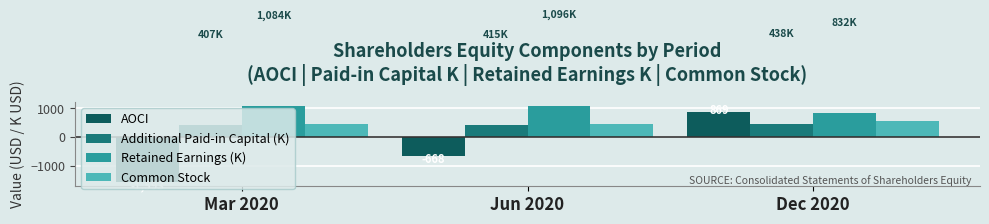

What are all the series names shown in the legend?

AOCI, Additional Paid-in Capital (K), Retained Earnings (K), Common Stock